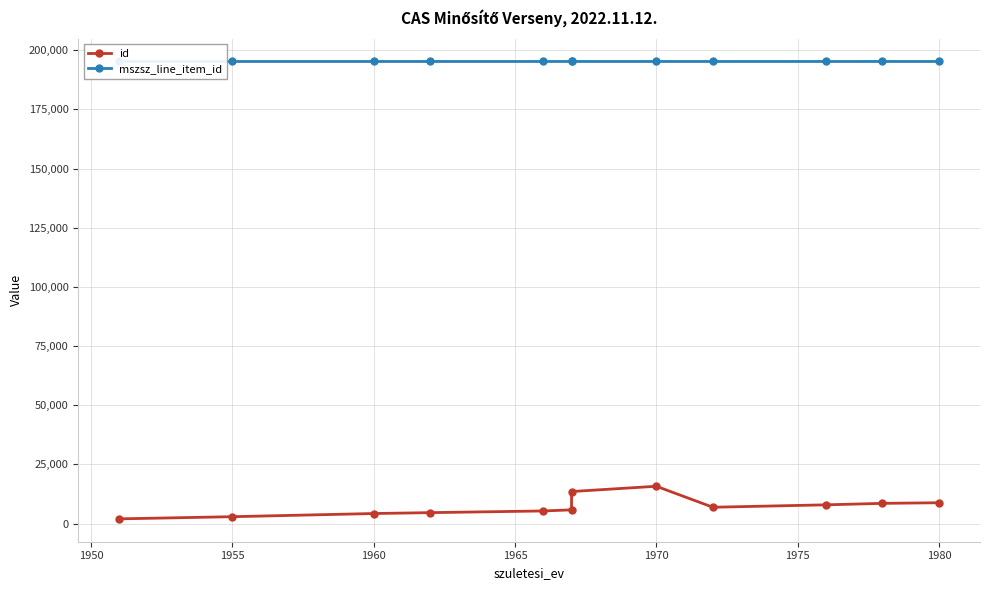

What is the difference between the mszsz_line_item_id values at 1955 and 1970?

2